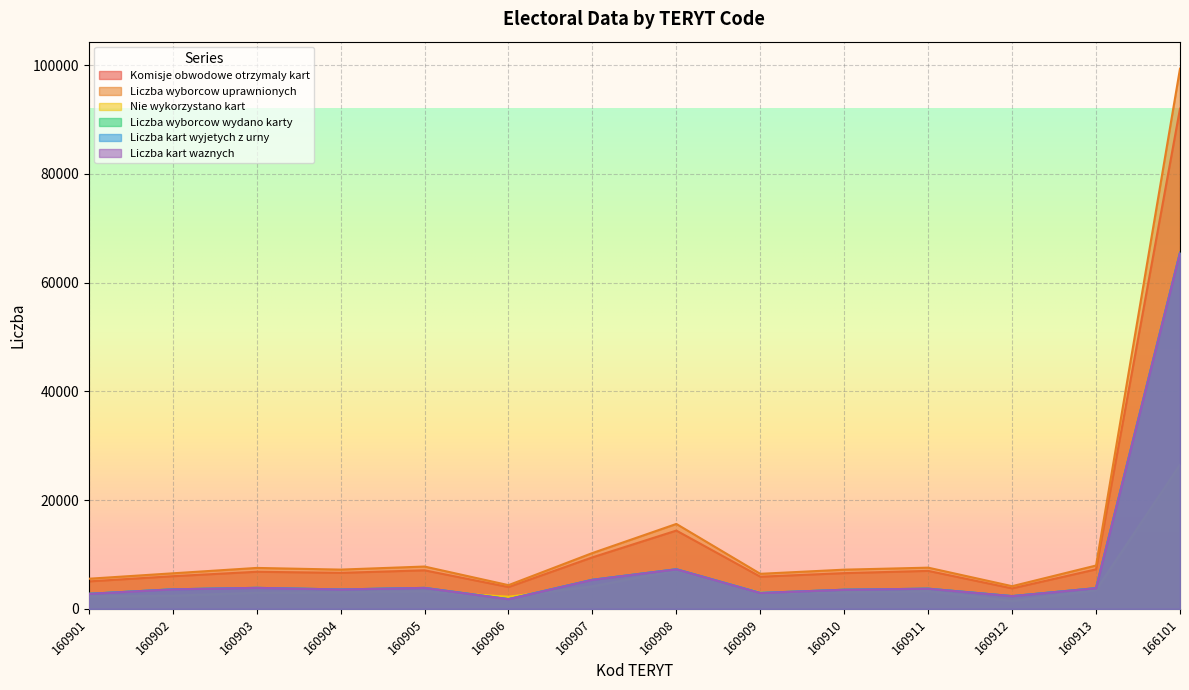

At 160904, list the series in order from smallest to largest.

Nie wykorzystano kart, Liczba wyborcow wydano karty, Liczba kart wyjetych z urny, Liczba kart waznych, Komisje obwodowe otrzymaly kart, Liczba wyborcow uprawnionych